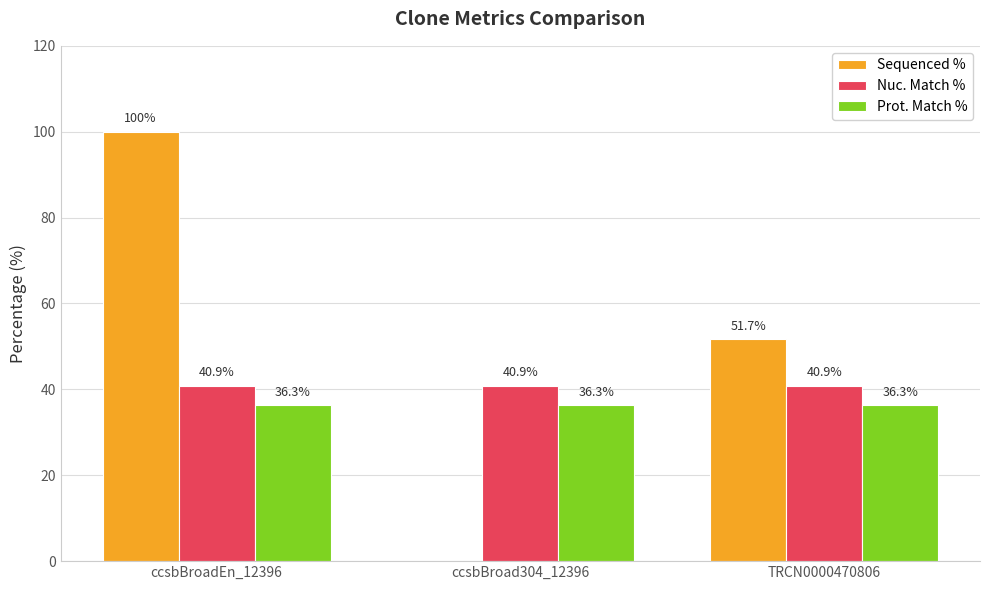

Is the value of Nuc. Match % at ccsbBroadEn_12396 greater than the value of Sequenced % at TRCN0000470806?

No